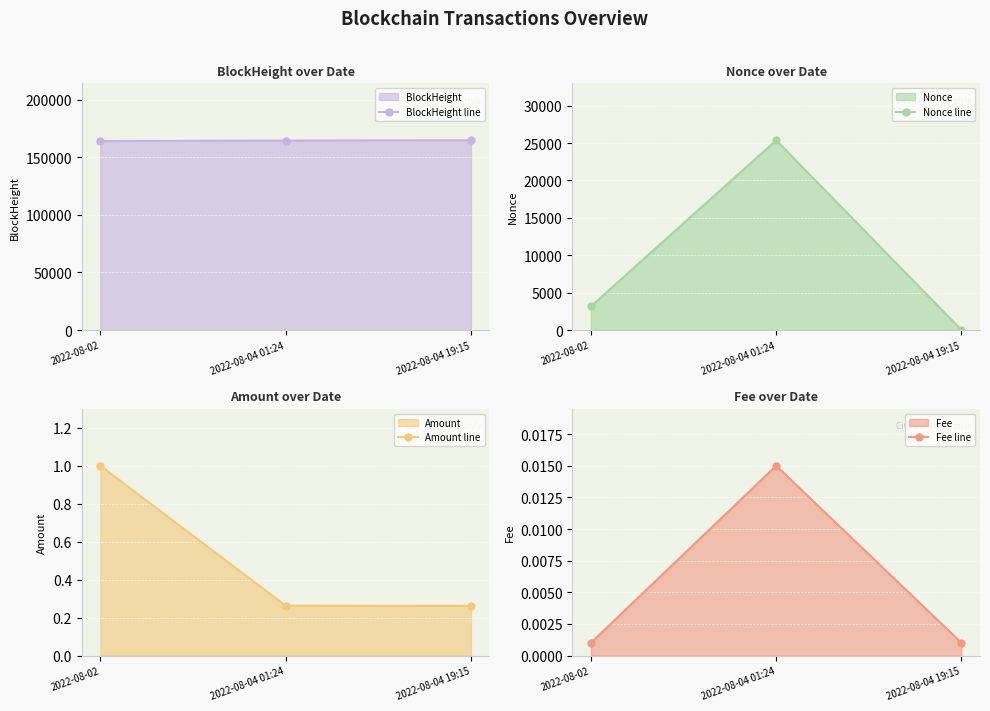

Between 2022-08-02 and 2022-08-04 01:24, which series saw the biggest shift?

Nonce line